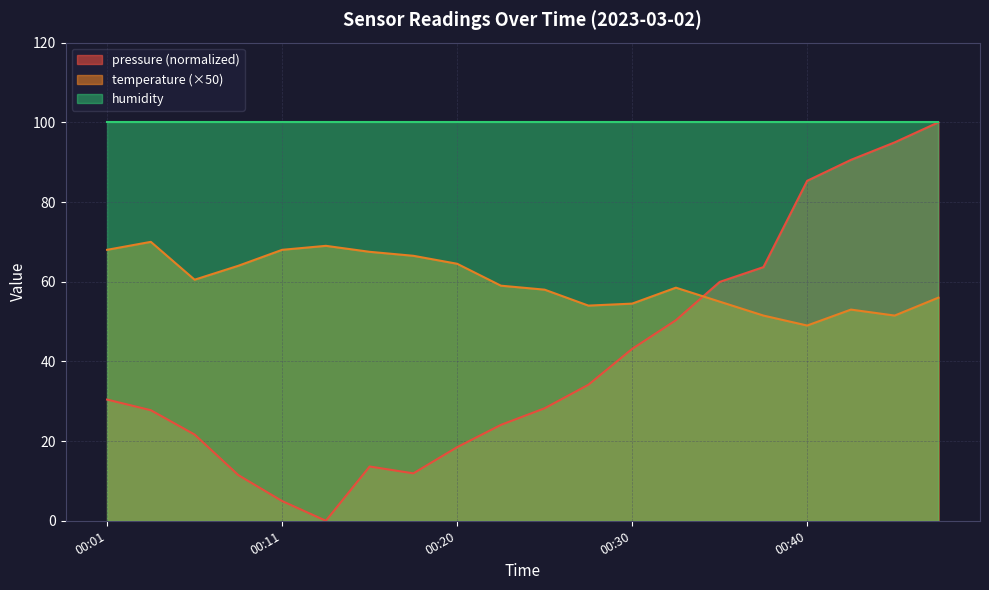

What are all the series names shown in the legend?

pressure (normalized), temperature (×50), humidity